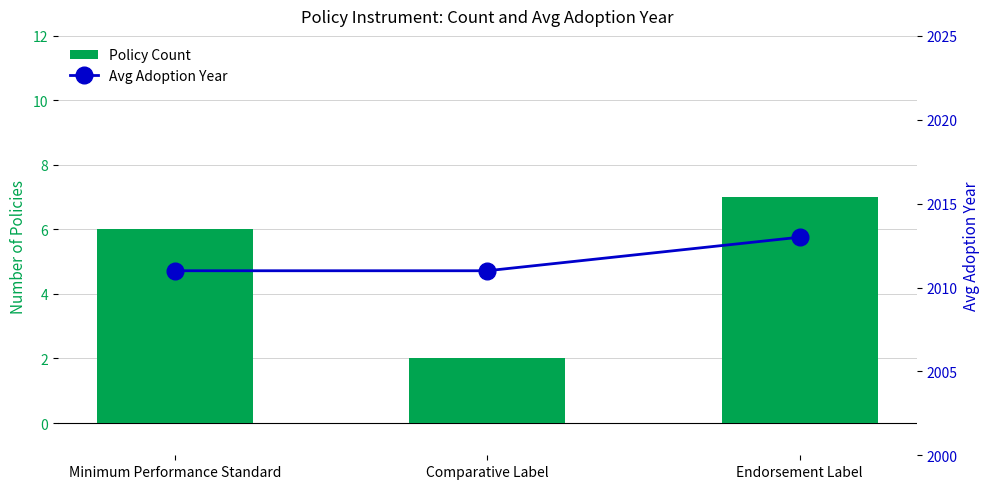

What are all the series names shown in the legend?

Policy Count, Avg Adoption Year